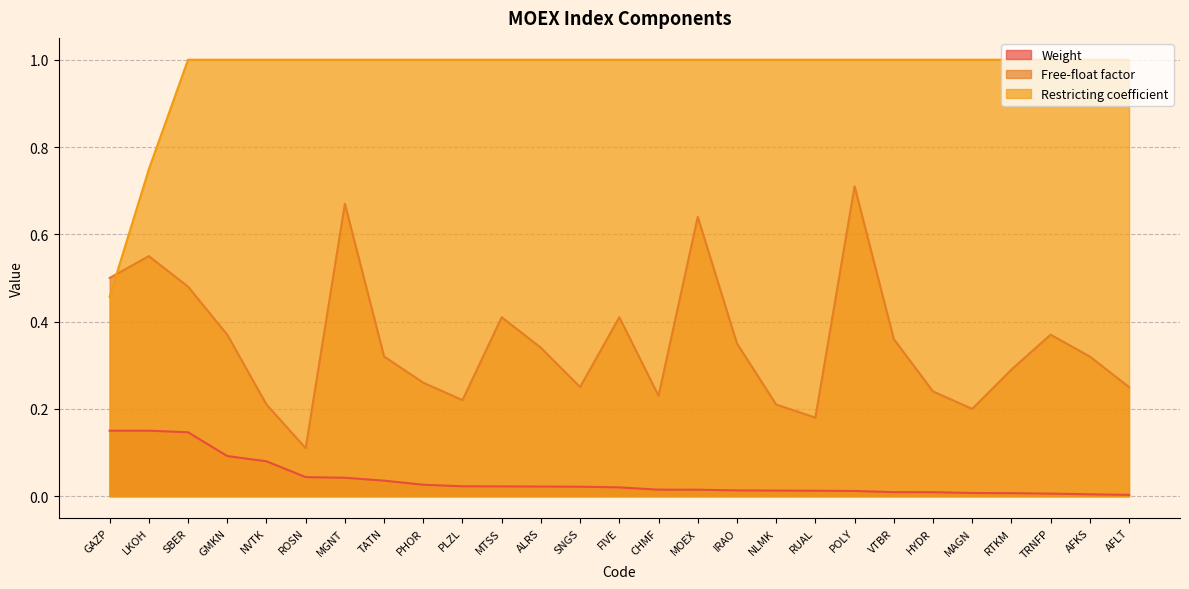

True or false: Free-float factor and Weight intersect in this chart.

False